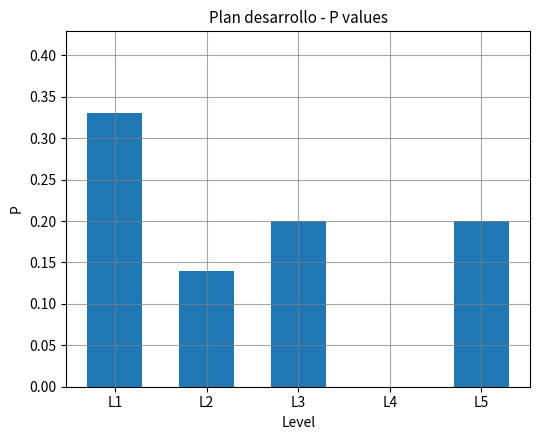

Is it true that the value at L1 is 0.5?

False